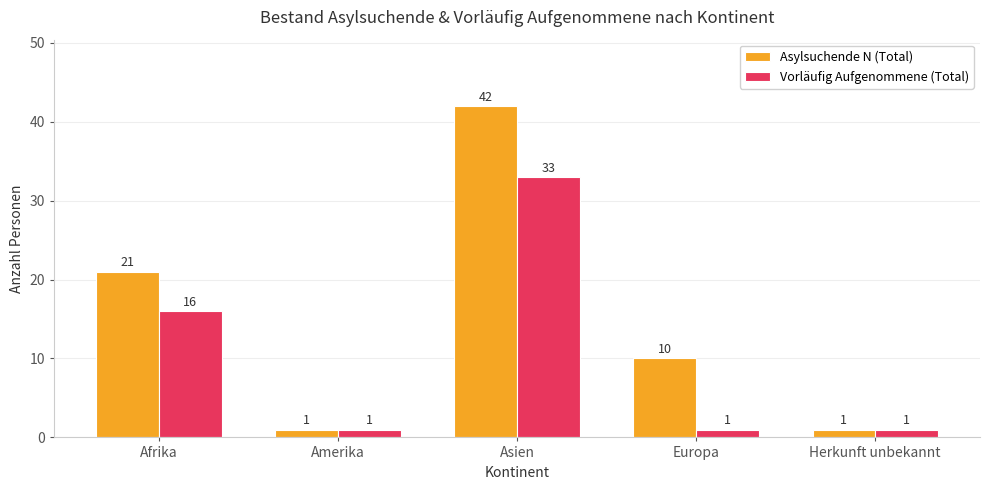

At which category is the sum across all series the highest?

Asien